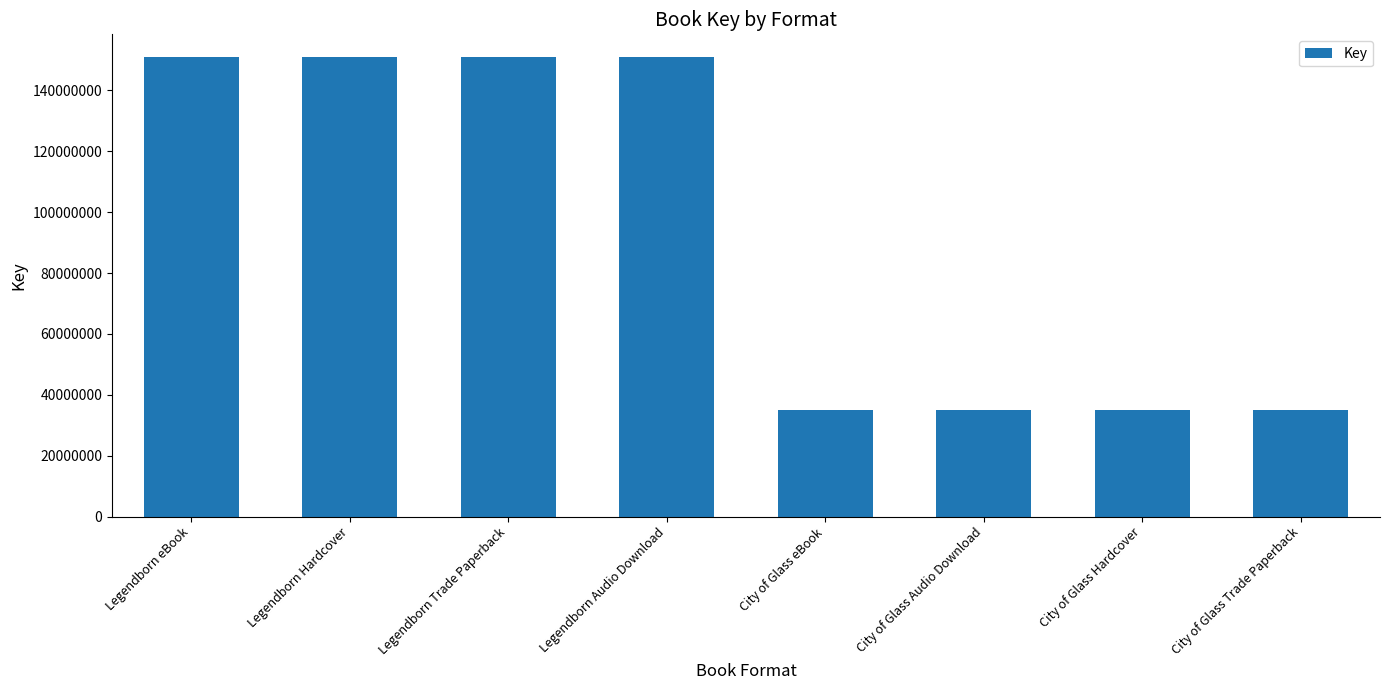

What is the label of the 7th bar from the right?

Legendborn Hardcover